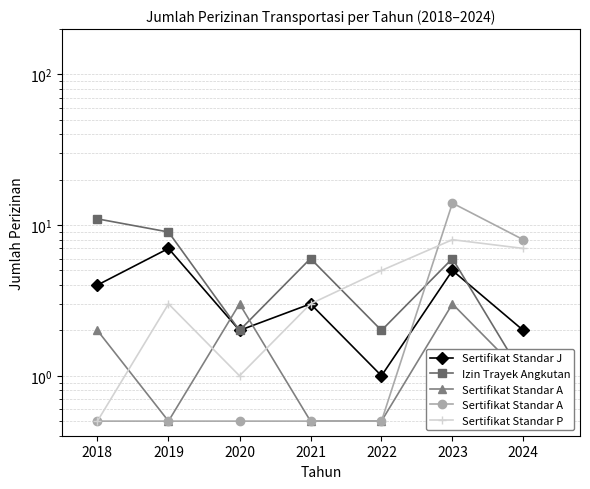

What is the difference between the Sertifikat Standar A values at 2024 and 2023?

6.0